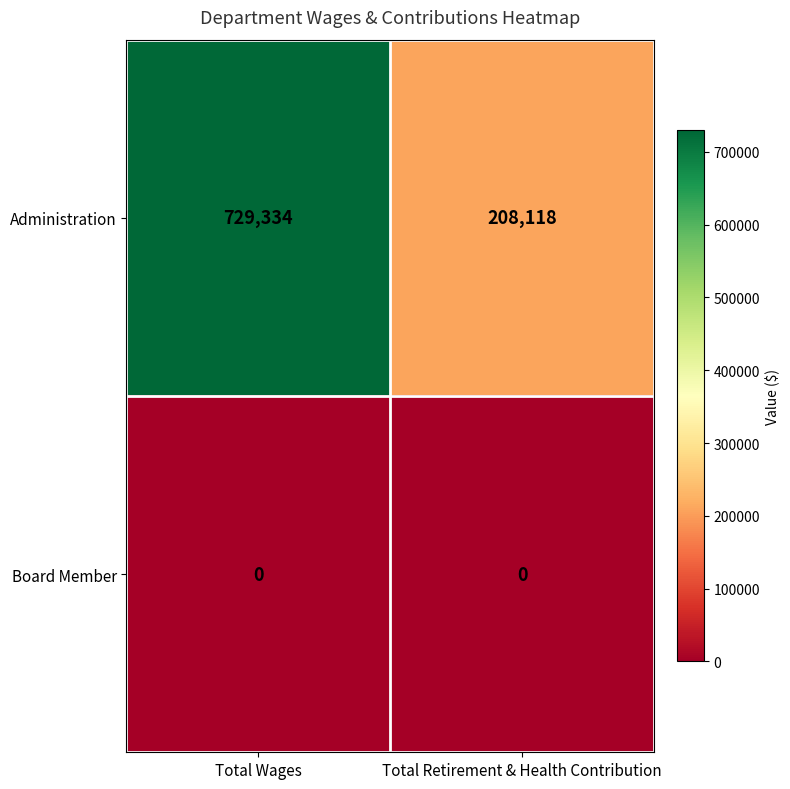

Rank the series at Total Retirement & Health Contribution from highest to lowest value.

Administration, Board Member